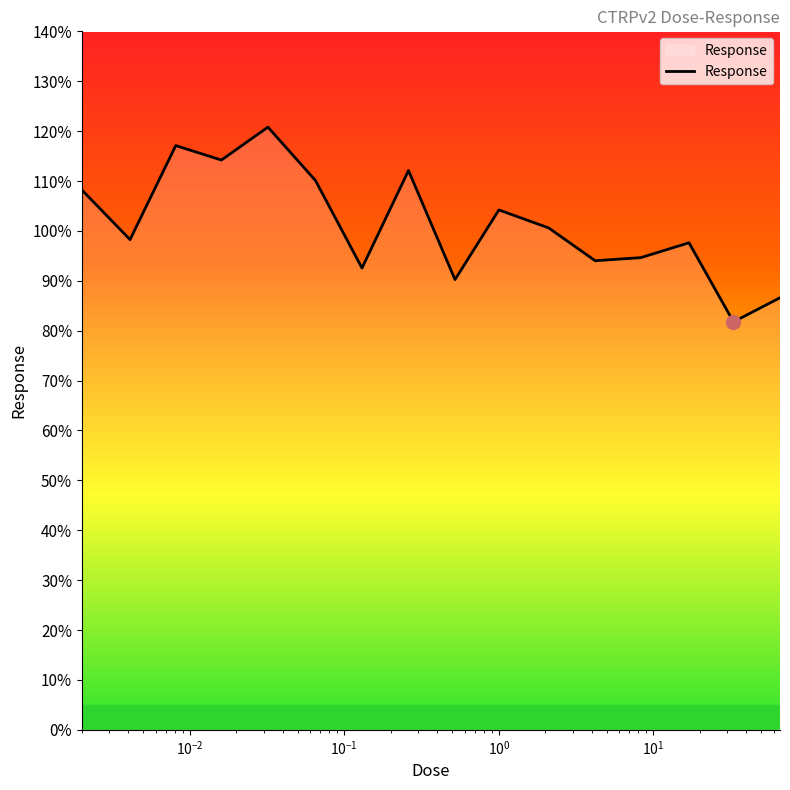

What is the greatest value displayed?

120.8